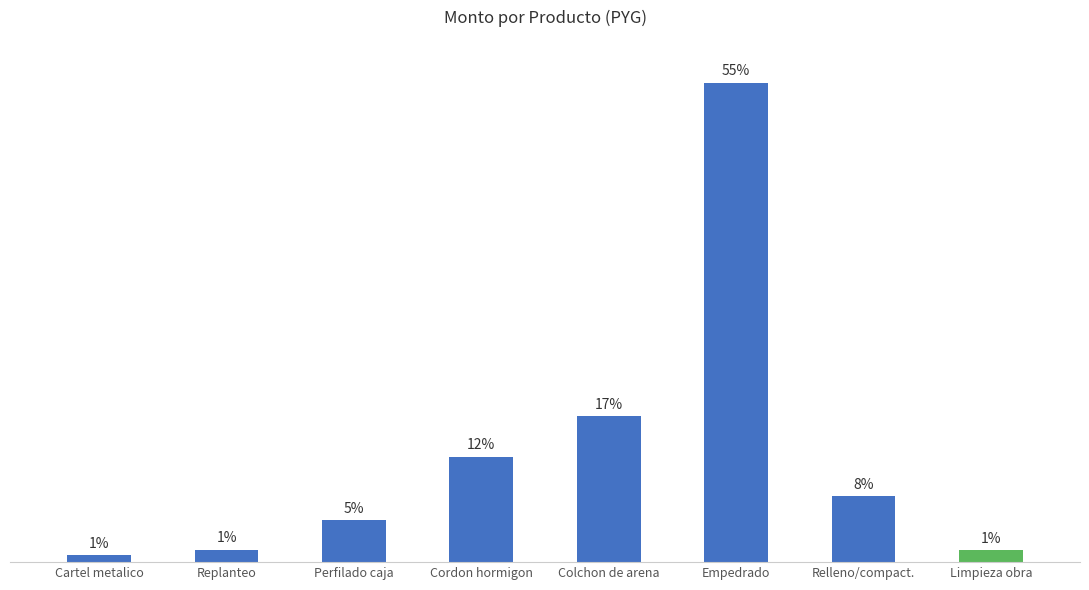

Which has a higher value, Relleno/compact. or Empedrado?

Empedrado